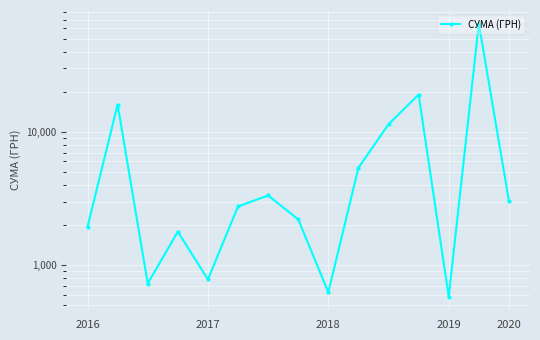

Reading right to left, transcribe all the data shown in this chart.

3034.8	65177.2	578.5	19082.0	11425.2	5374.8	624.0	2203.4	3331.6	2756.6	778.6	1780.7	726.0	16077.0	1933.6